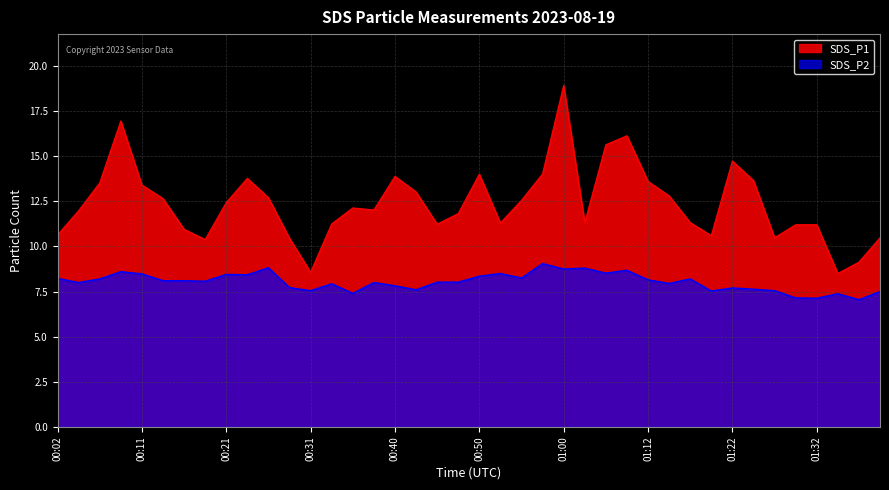

What is the label of the 26th point from the left?

01:03